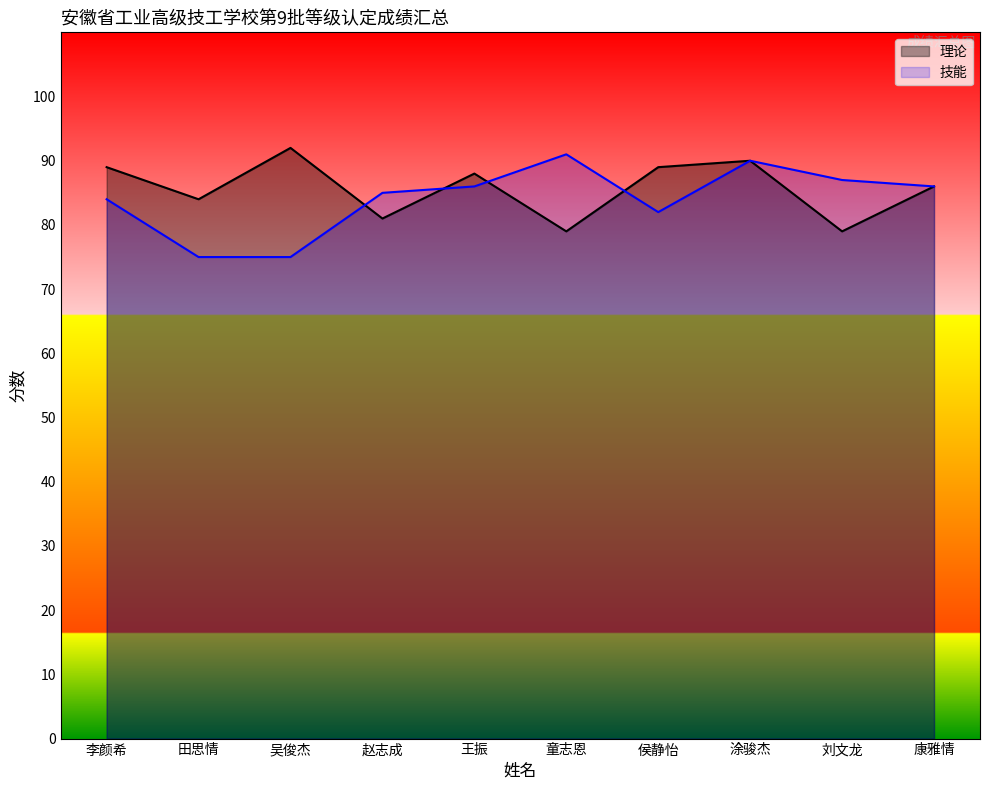

Between 赵志成 and 王振, which series saw the biggest shift?

理论